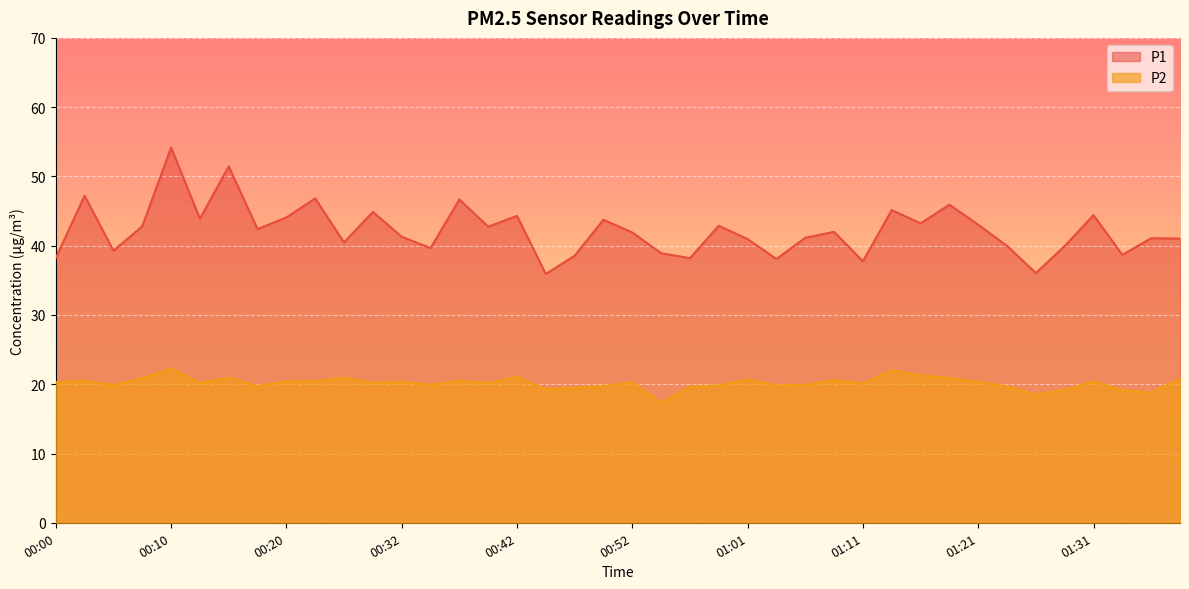

At which label is P1 closest to 45?

00:30